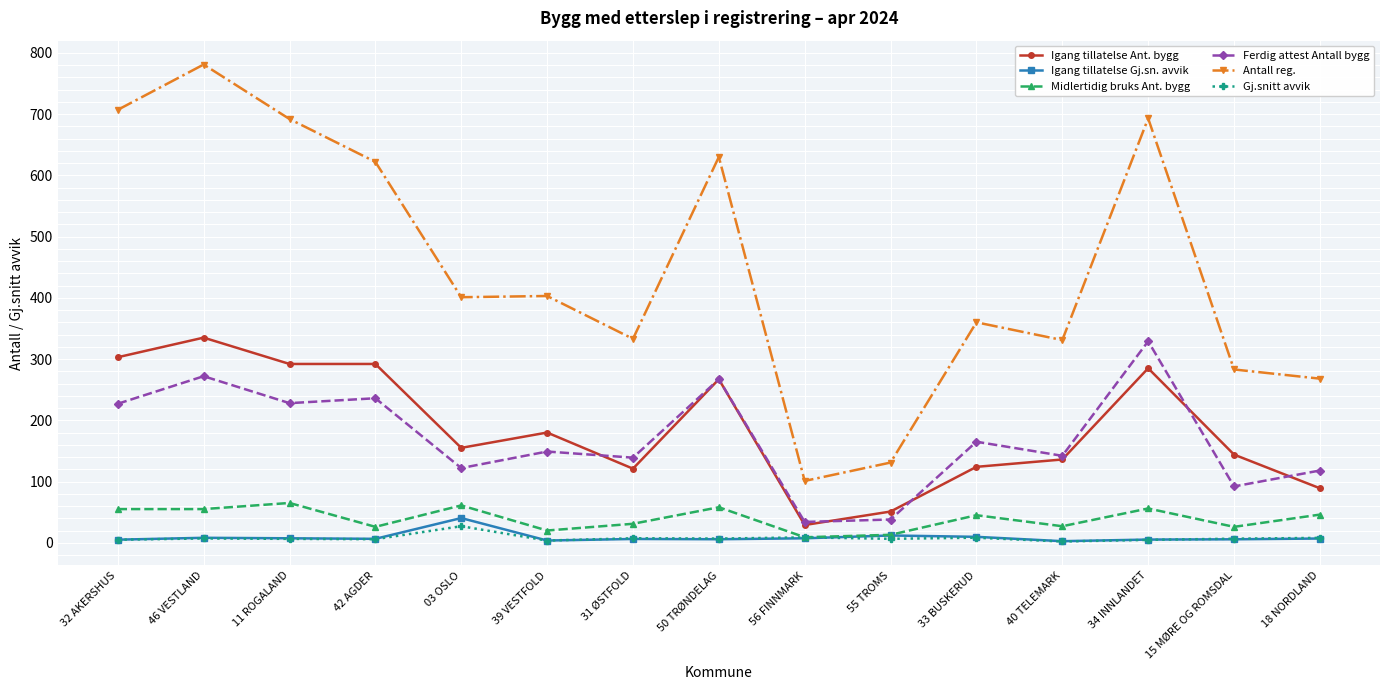

What is the value of the Igang tillatelse Gj.sn. avvik point at the 15th from the left?

6.9